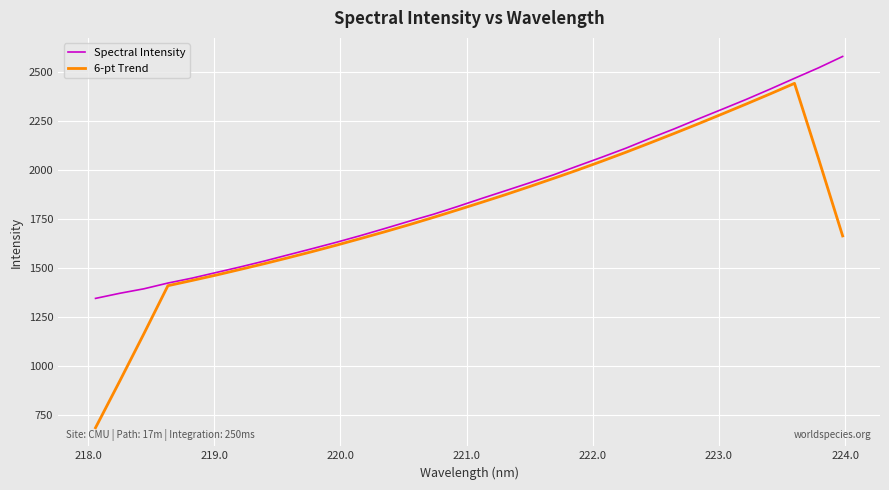

How many series are shown in this chart?

2